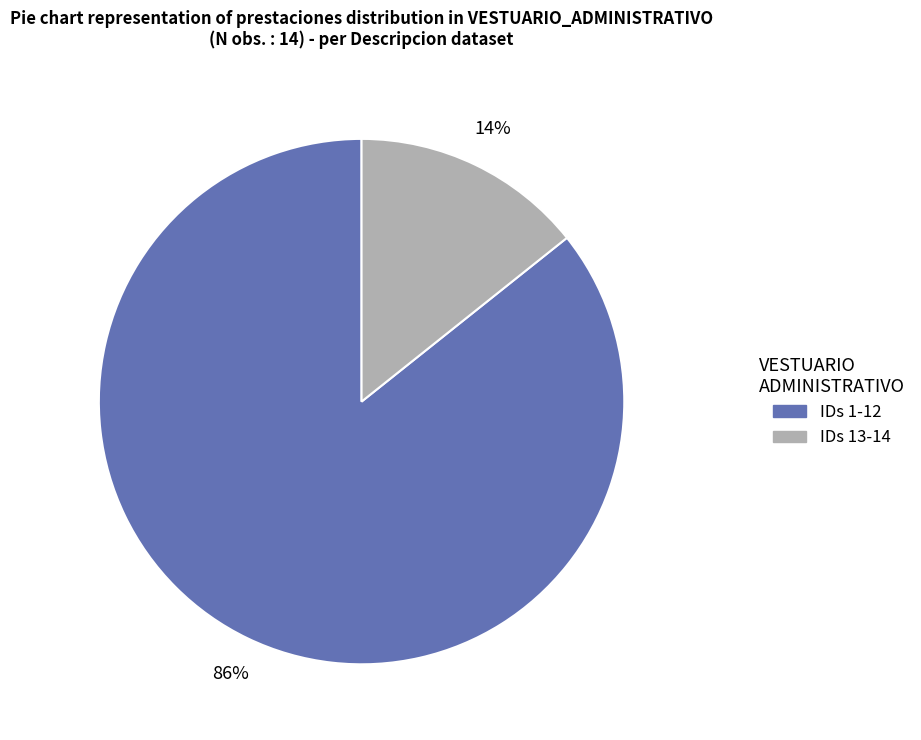

How many slices are in this pie chart?

2